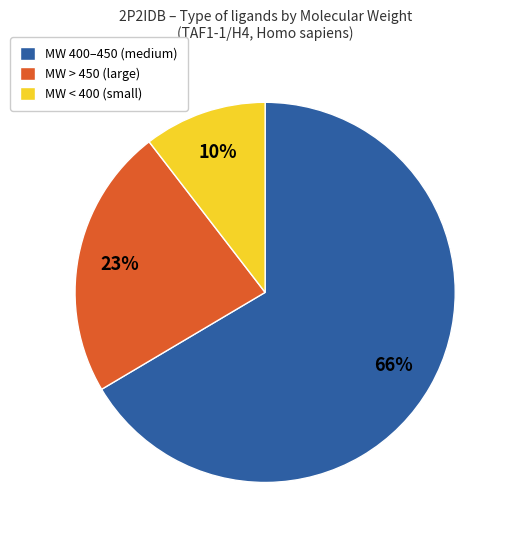

Which slice is the largest?

MW 400–450 (medium)